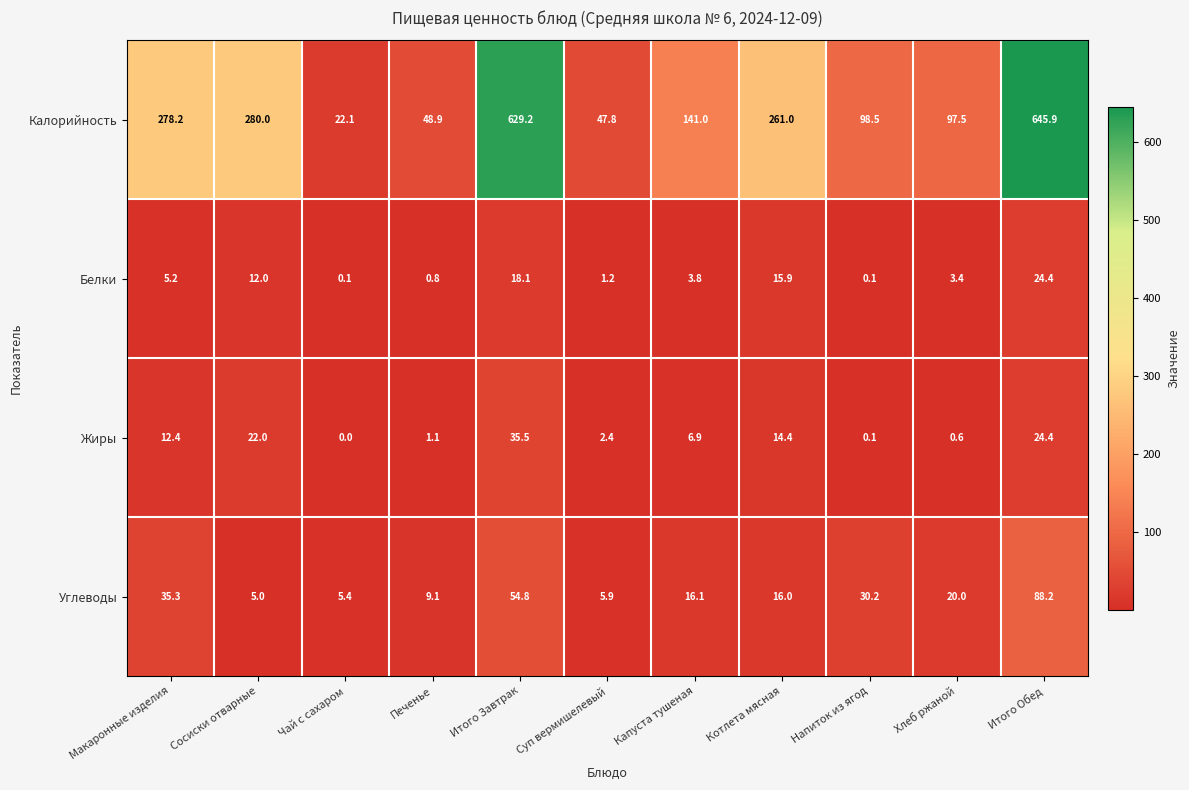

What is the difference between the maximum and minimum values in the Углеводы series?

83.2